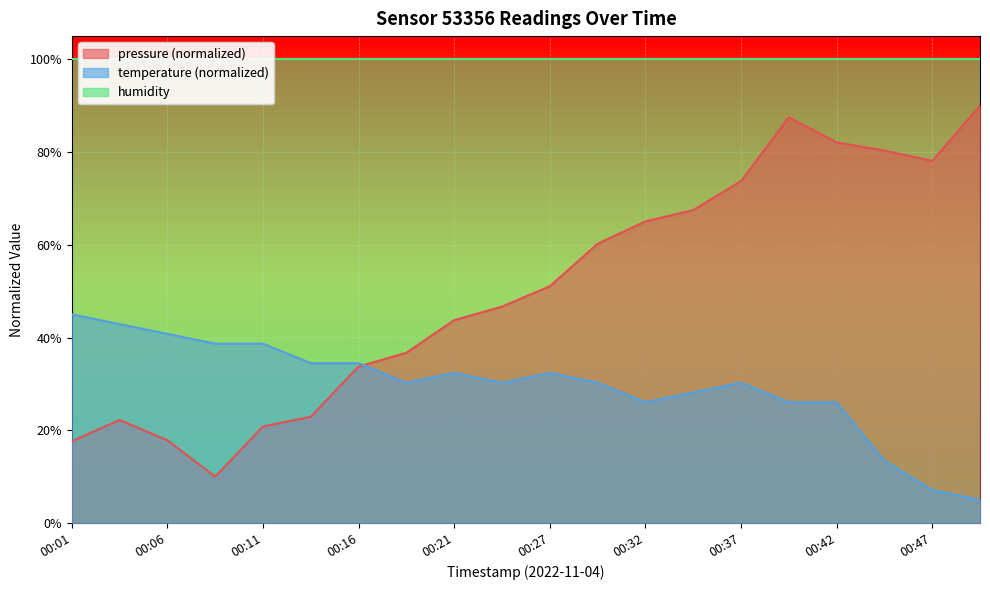

What is the difference between the temperature values at 00:08 and 00:30?

8.4